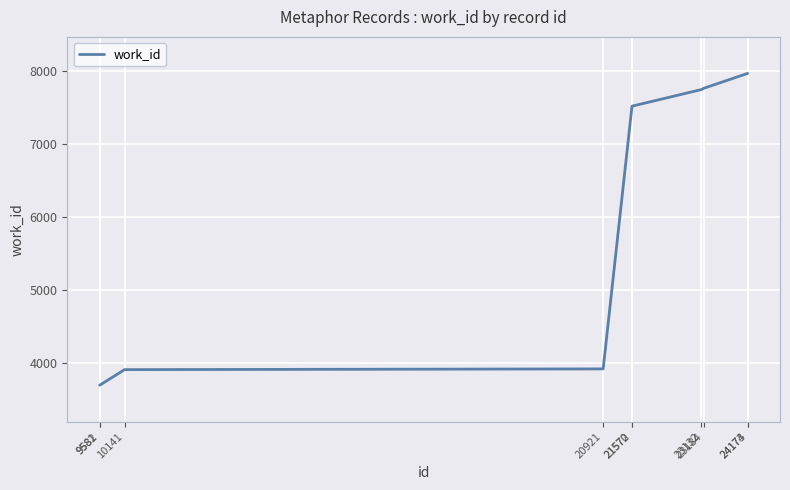

What is the maximum value shown in the chart?

7967